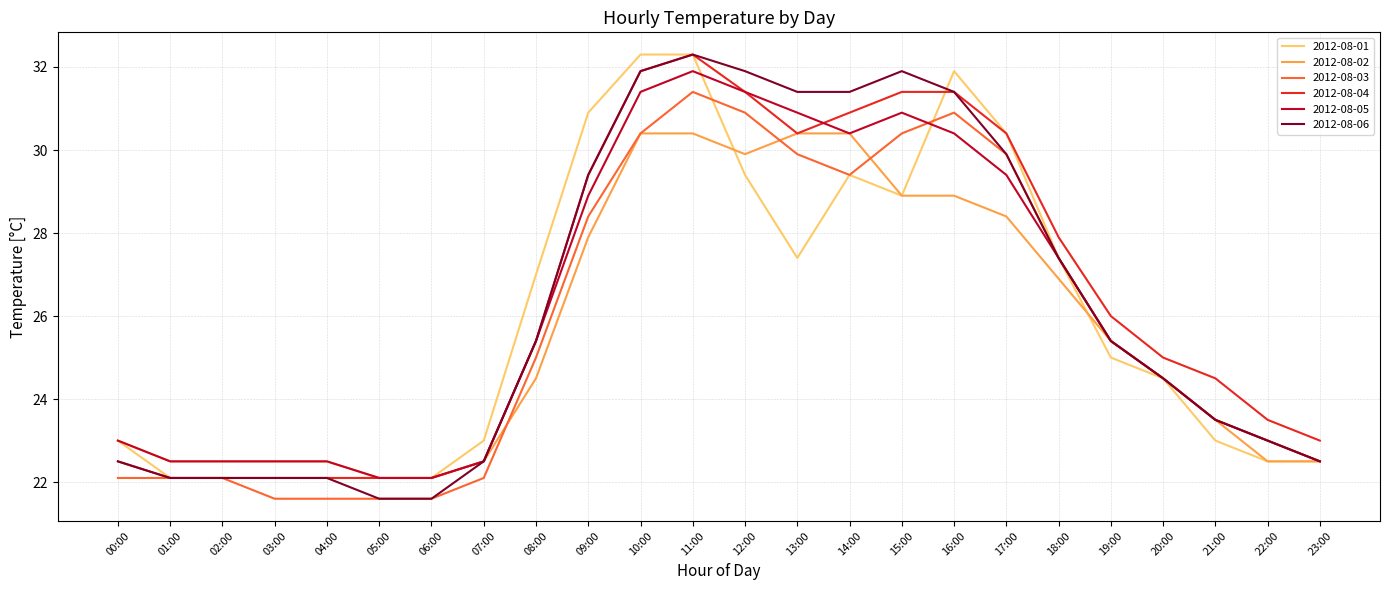

Is the value of 2012-08-02 at 07:00 greater than the value of 2012-08-01 at 19:00?

No